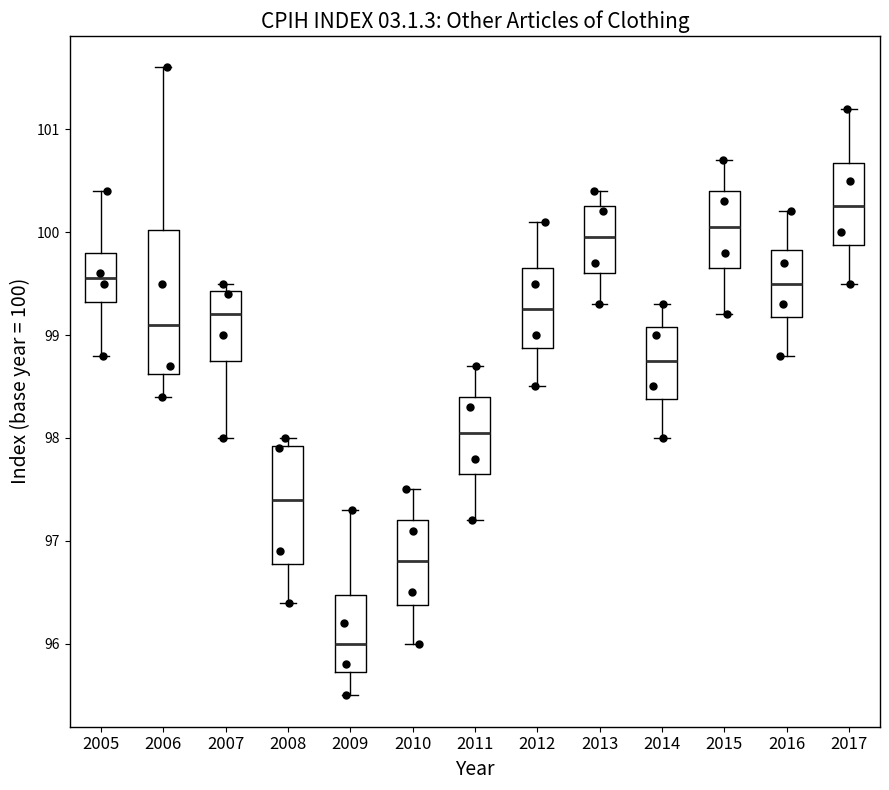

Which box has the highest median line?

2017